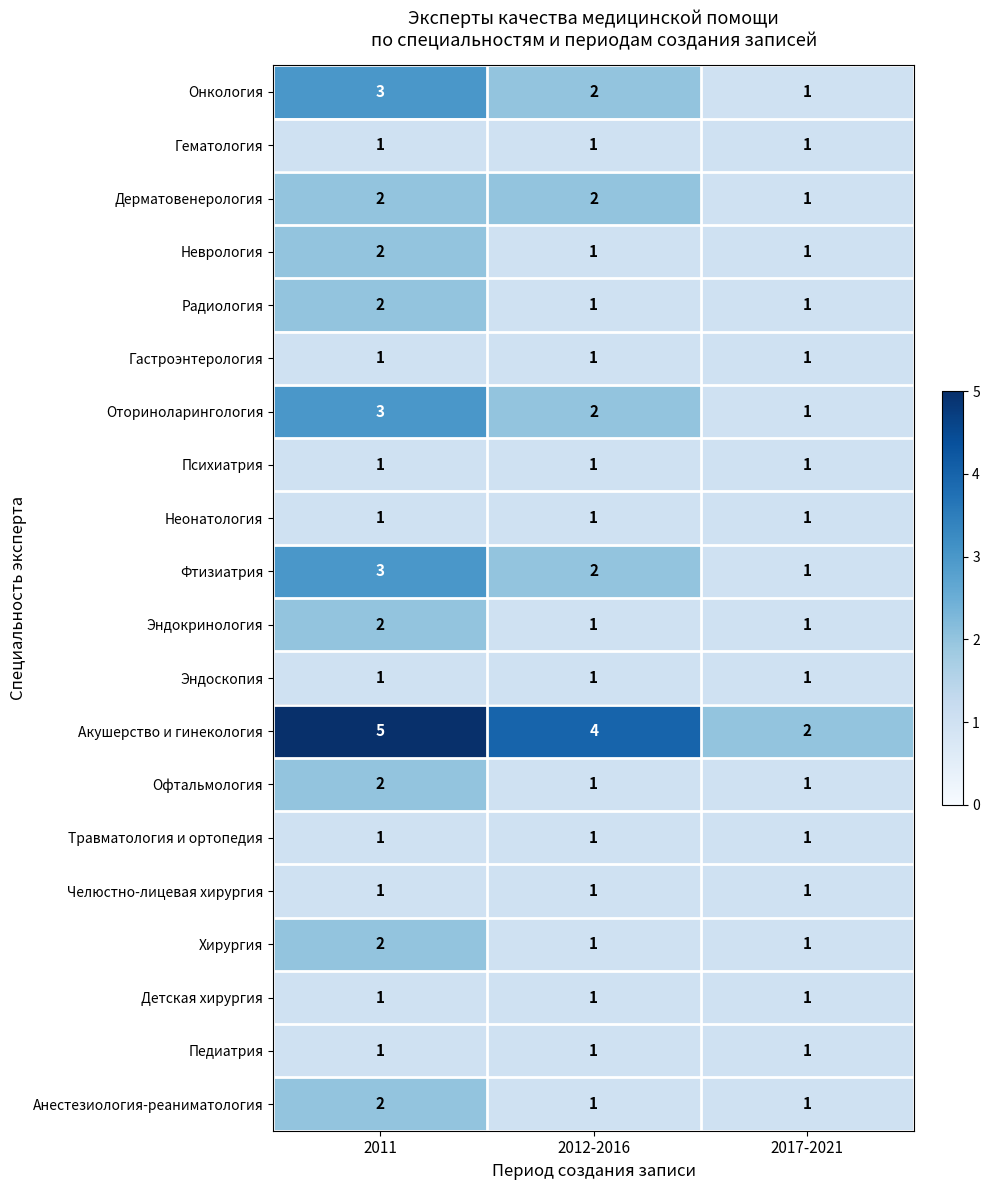

Which series has the largest range (max minus min)?

Акушерство и гинекология